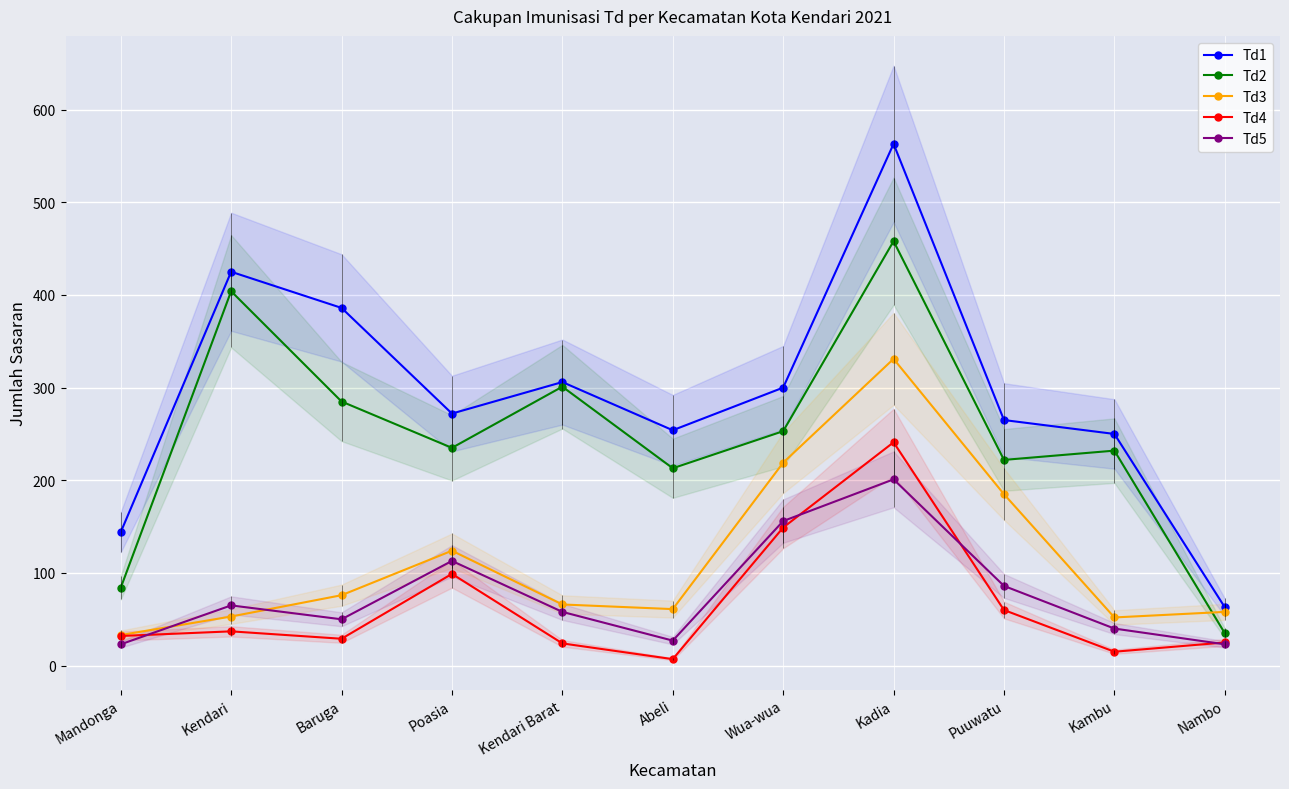

What is the difference between the second highest and minimum values in the Td3 series?

186